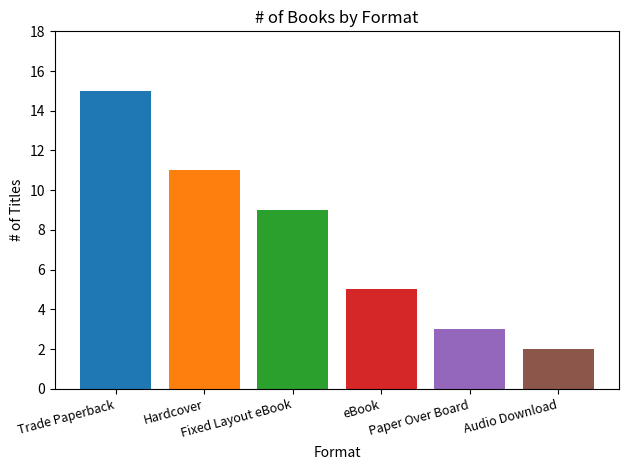

What is the maximum value shown in the chart?

15